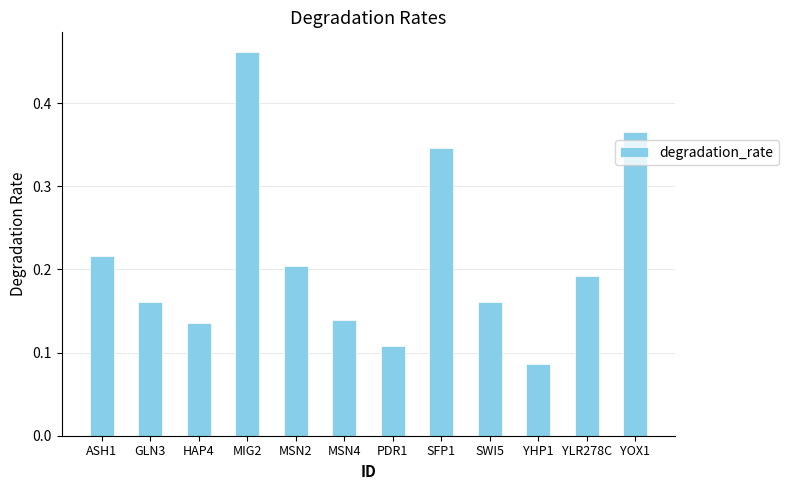

Is it true that the value at SFP1 is 0.6?

False